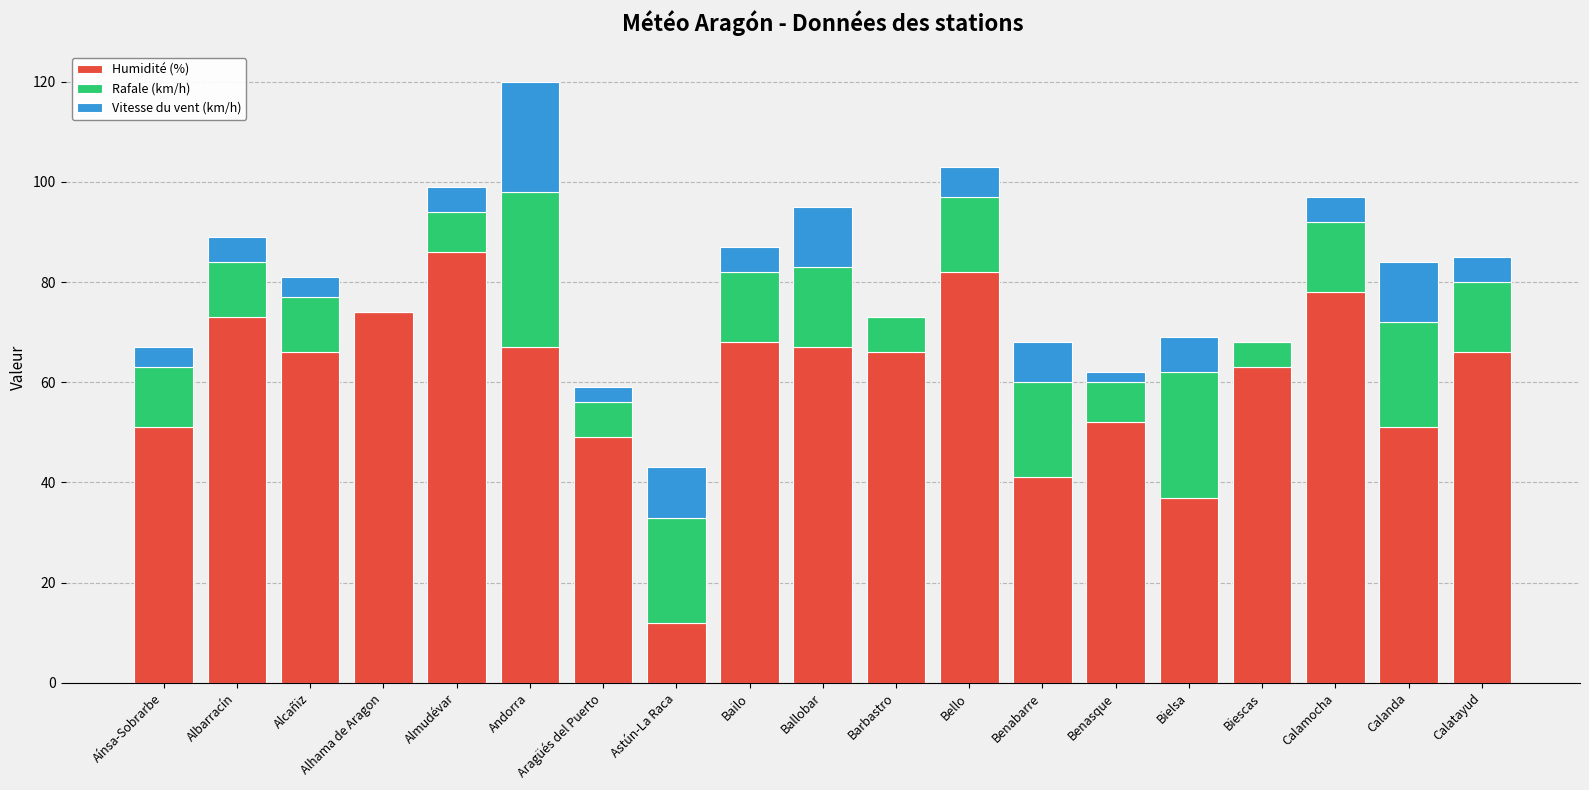

What is the average value of the Humidité (%) series?

60